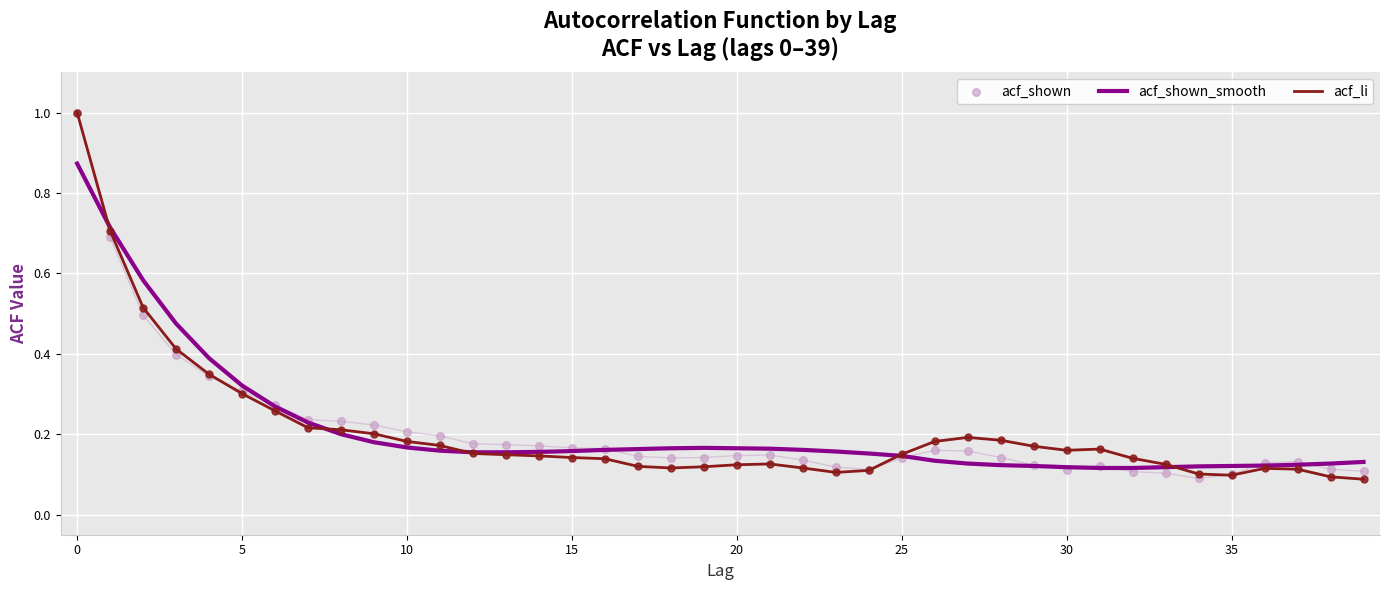

Which series has the widest spread of Y values?

acf_li